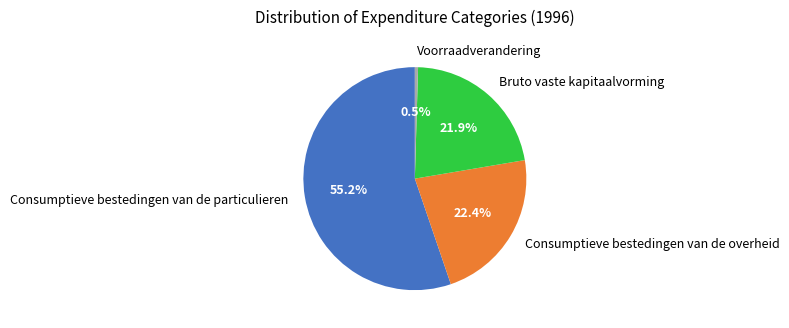

True or false: Consumptieve bestedingen van de overheid accounts for 22% of the total.

True